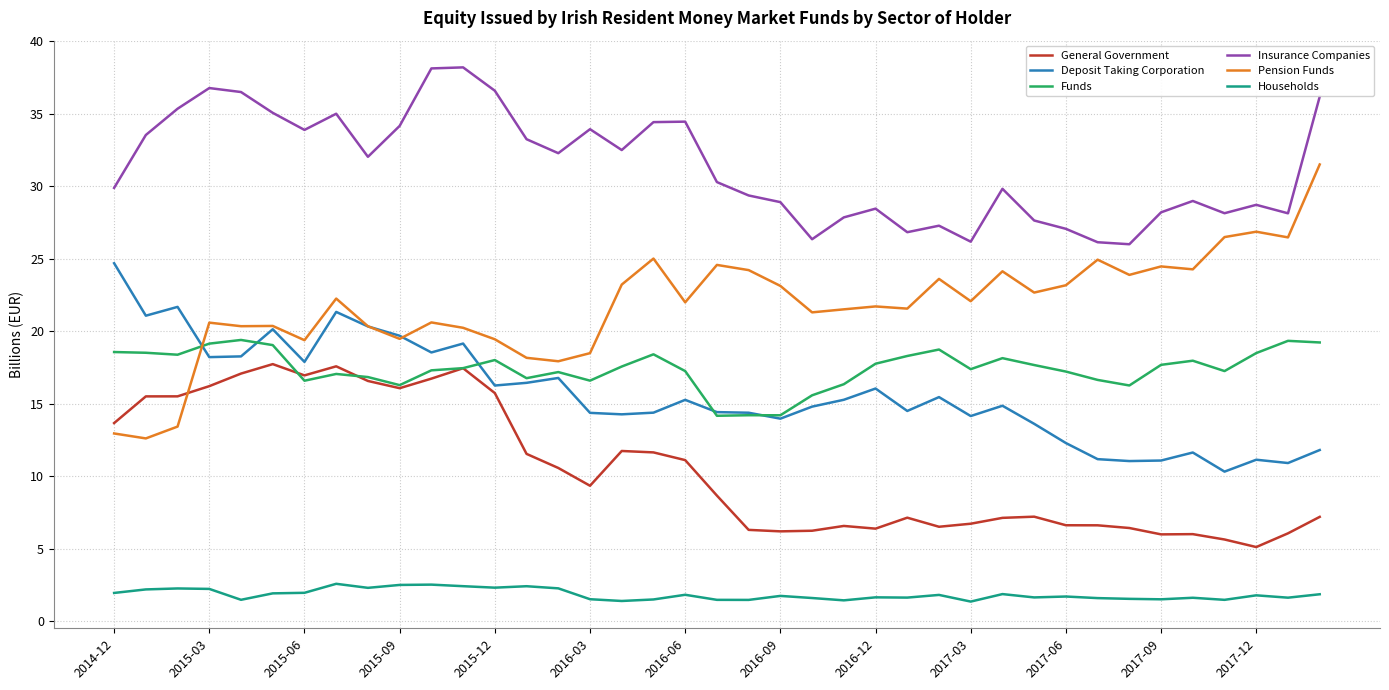

List the series in order of their peak value, highest first.

Insurance Companies, Pension Funds, Deposit Taking Corporation, Funds, General Government, Households